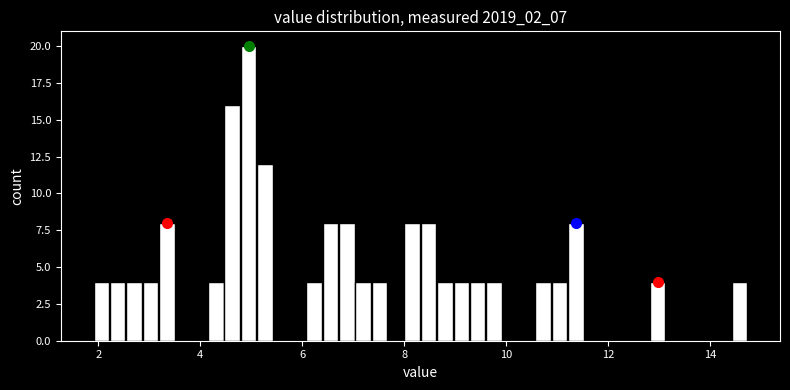

Read against the x-axis, roughly where is the centre of the tallest bar?

5.0